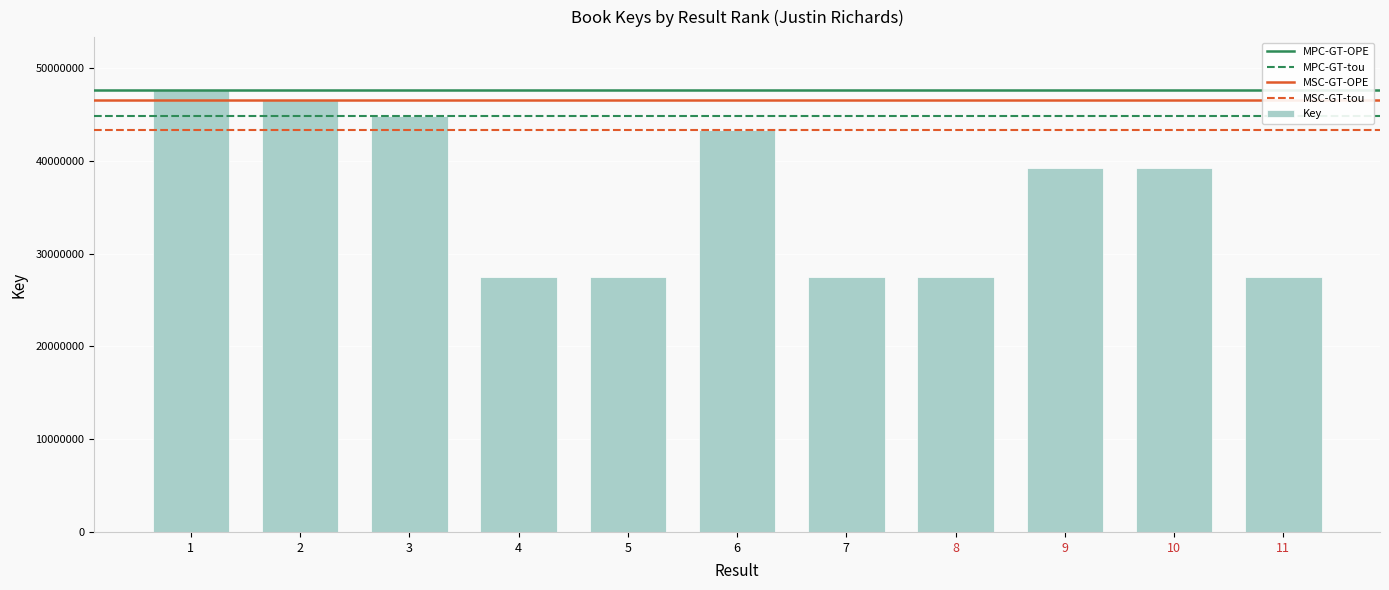

What is the value of the 5th bar from the left?

27462047